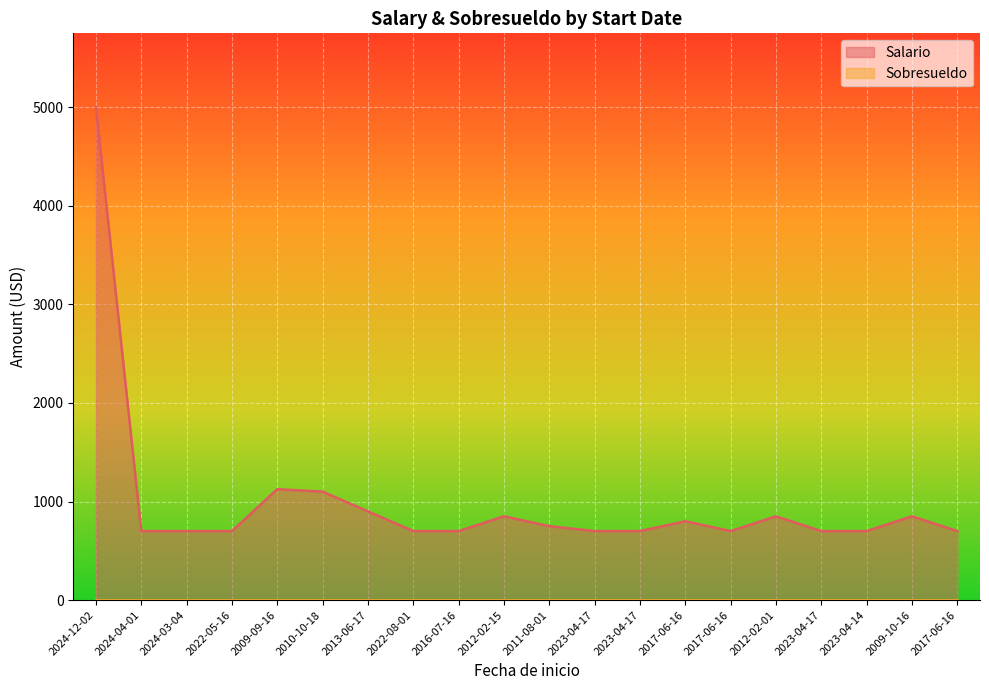

Is it true that the value at 2024-03-04 is 951?

False